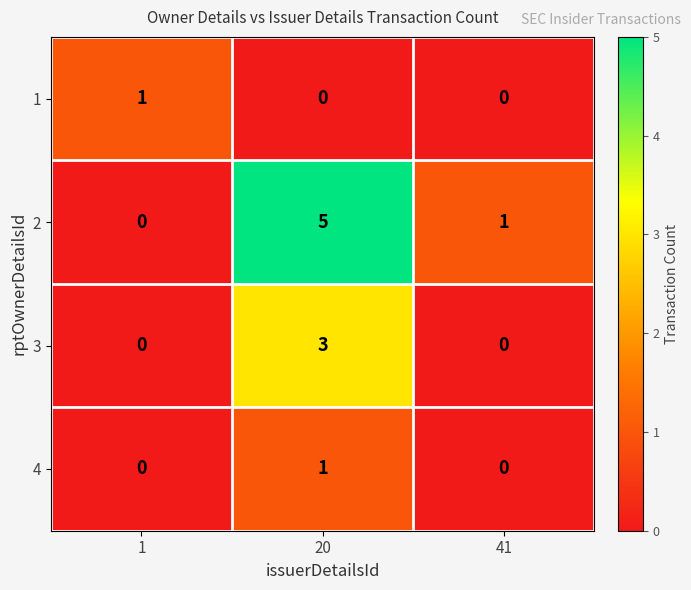

At which label does 2 first exceed 1?

20